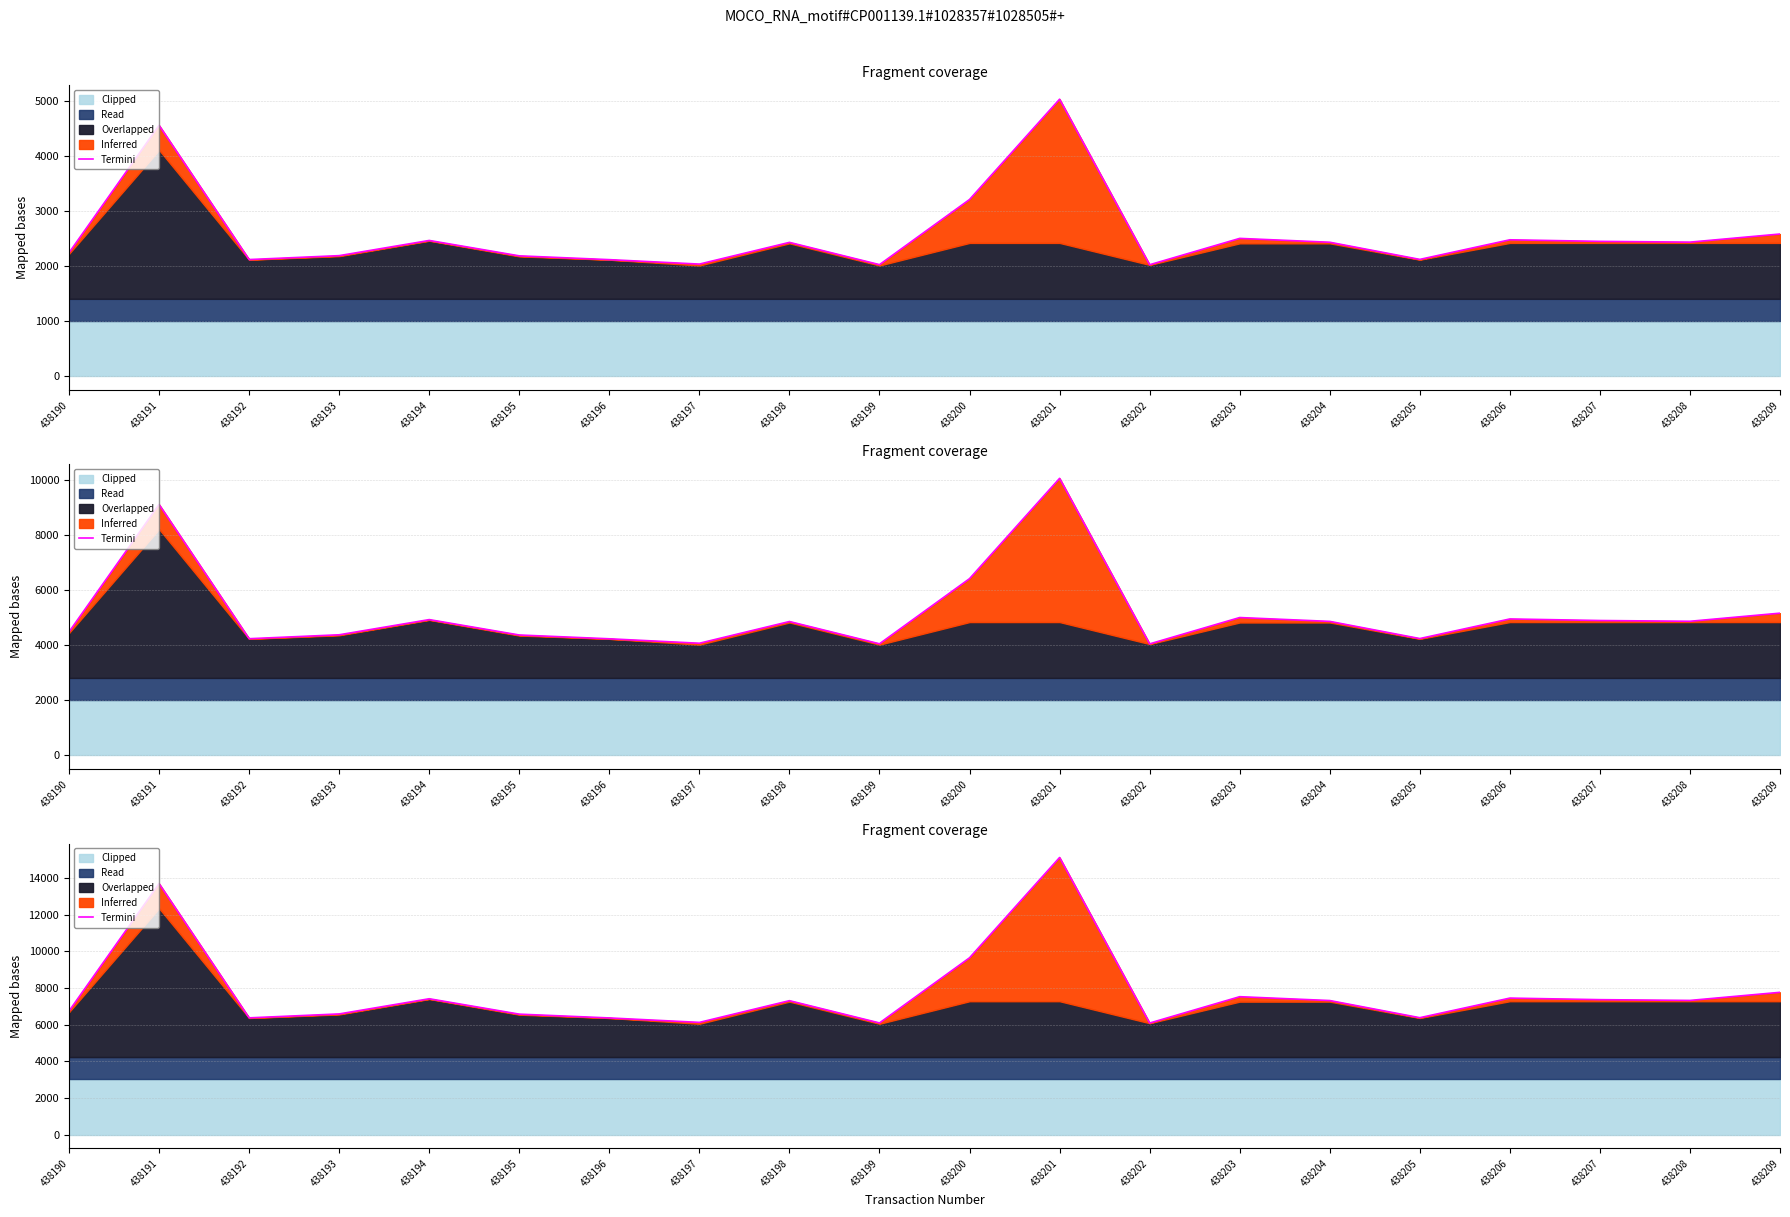

The chart shows a value of 3920.2 at 438190. True or false?

False